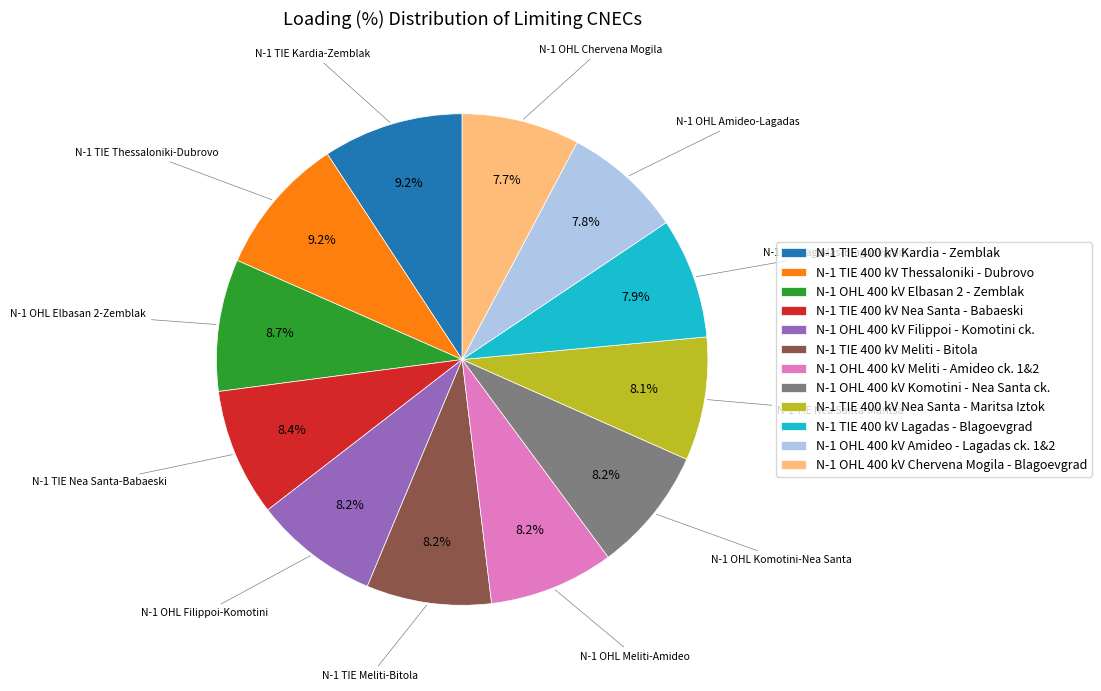

Does N-1 OHL 400 kV Komotini - Nea Santa ck. represent more than half of the total?

No